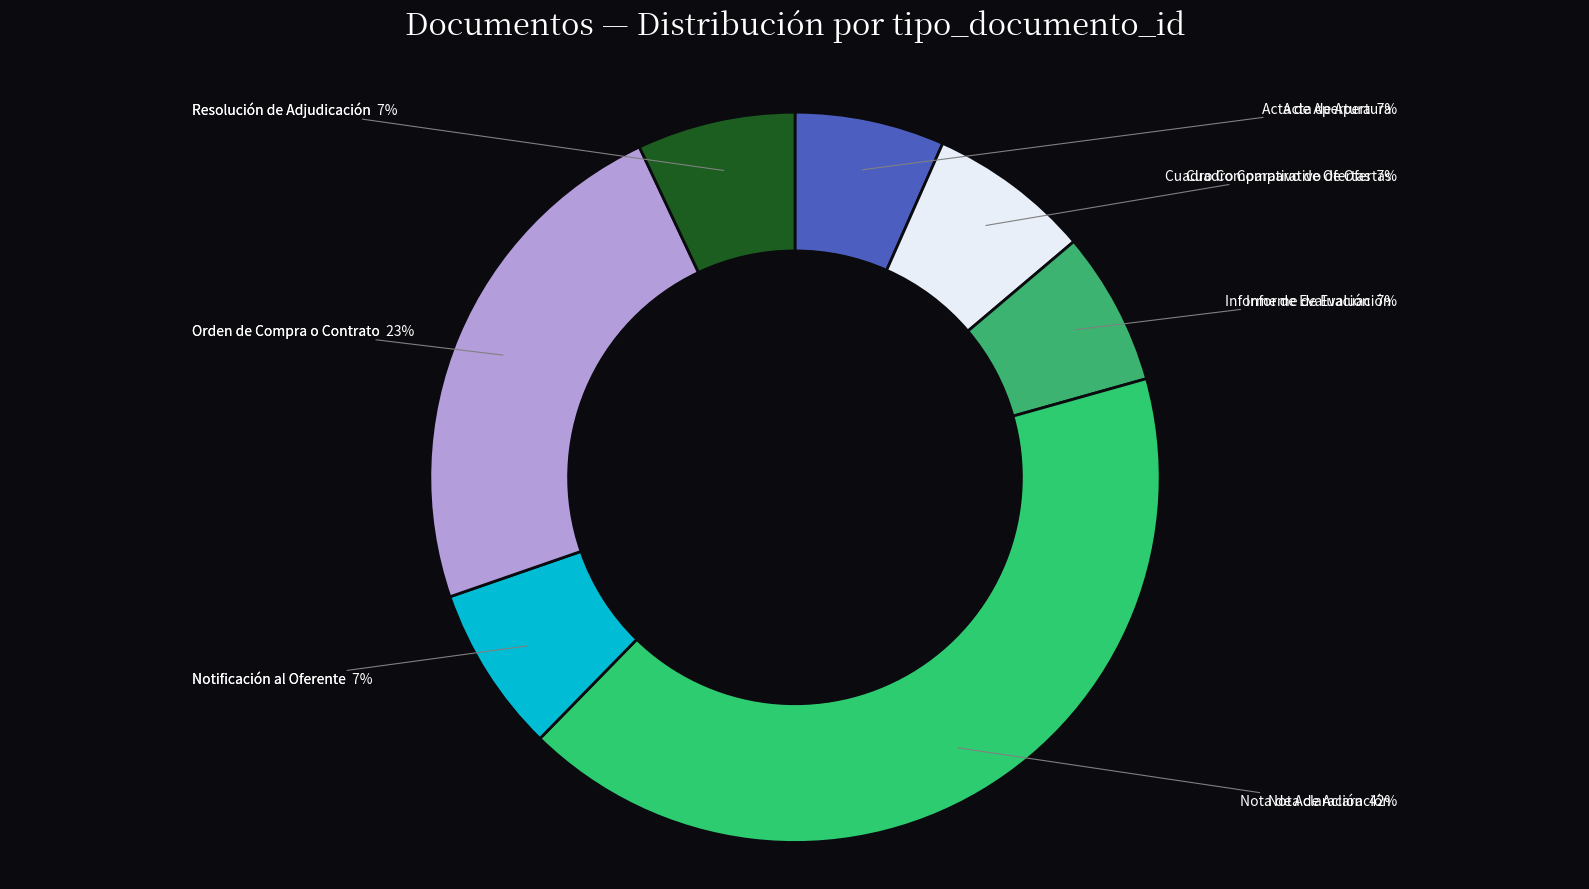

Is Notificación al Oferente the majority of the pie?

No